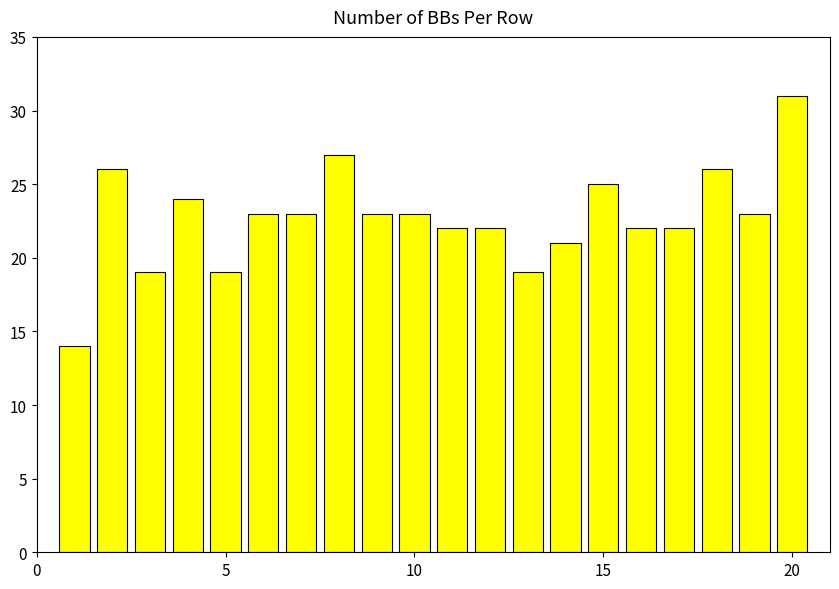

What is the maximum value shown in the chart?

31